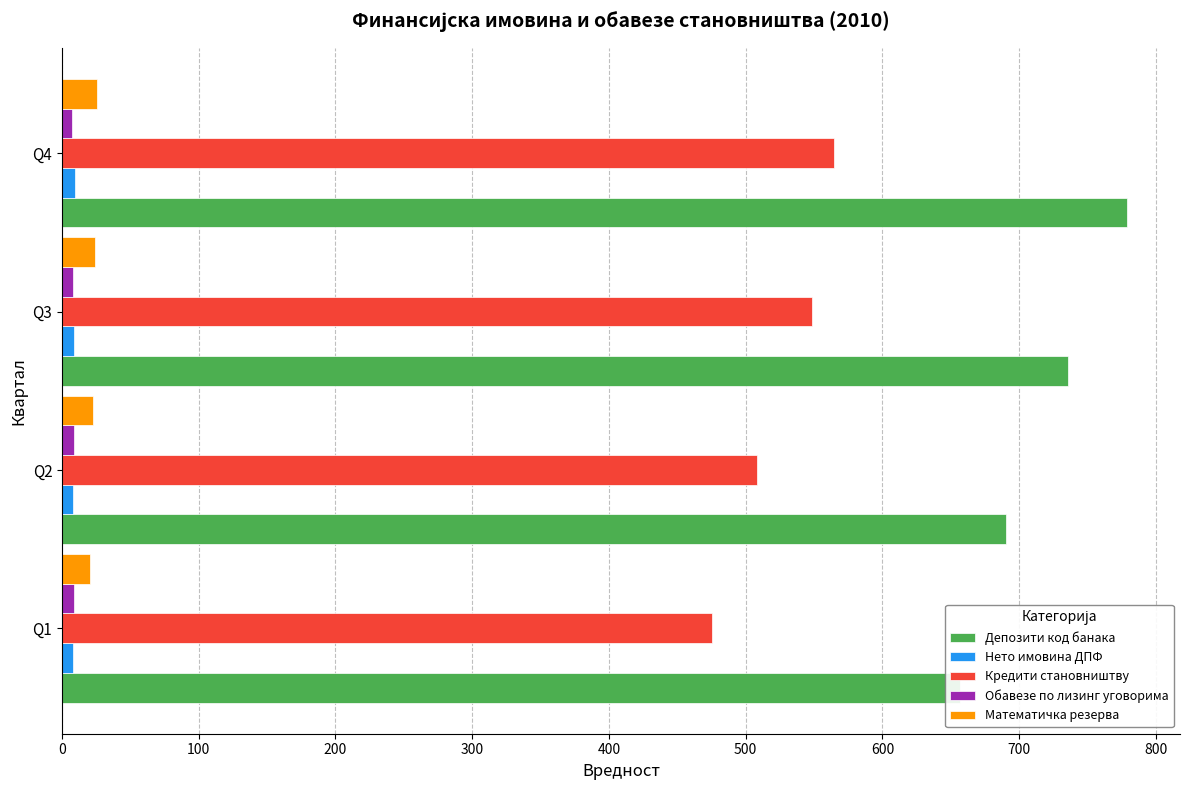

Is it true that Обавезе по лизинг уговорима equals 11.3 at Q4?

False